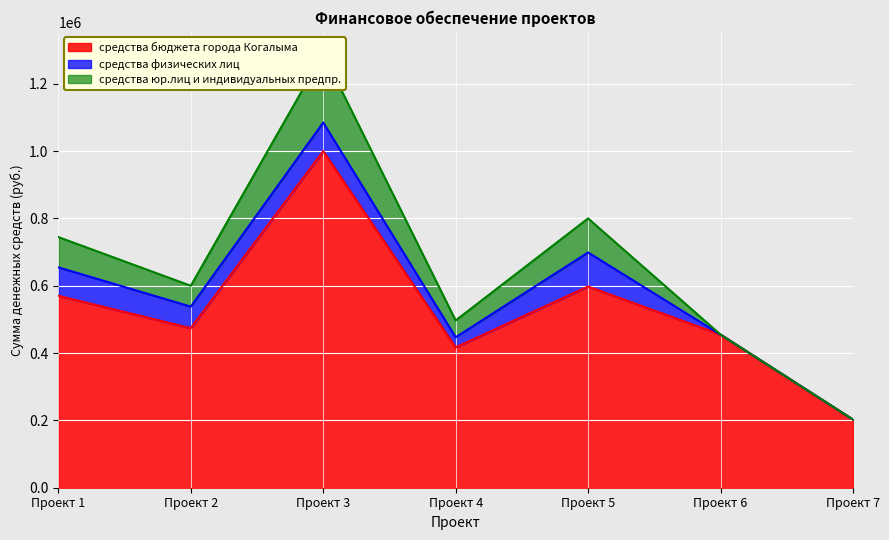

Is it true that средства юр.лиц и индивидуальных предпр. equals 93005 at Проект 2?

False